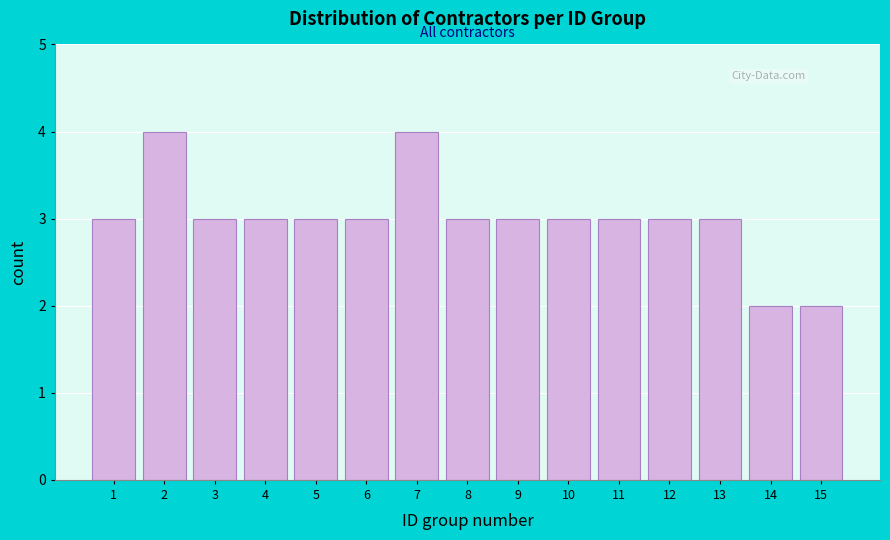

Reading left to right, extract all data points from this chart.

1=3	2=4	3=3	4=3	5=3	6=3	7=4	8=3	9=3	10=3	11=3	12=3	13=3	14=2	15=2